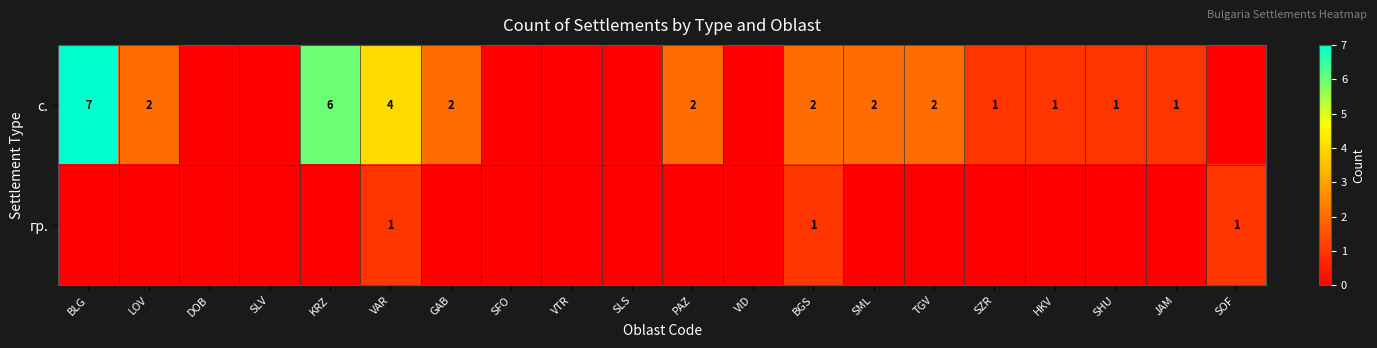

The с. series shows 4 at KRZ. True or false?

False